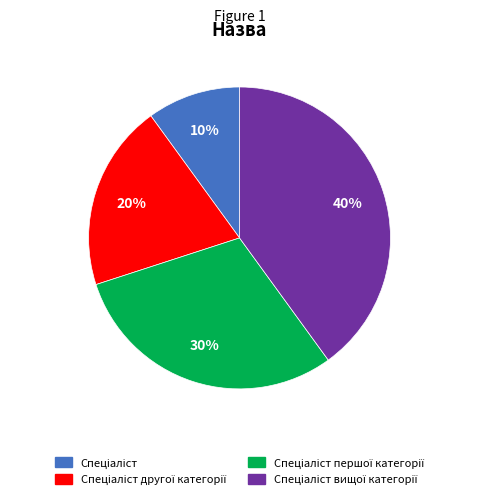

Is there any slice that represents more than half of the pie?

No